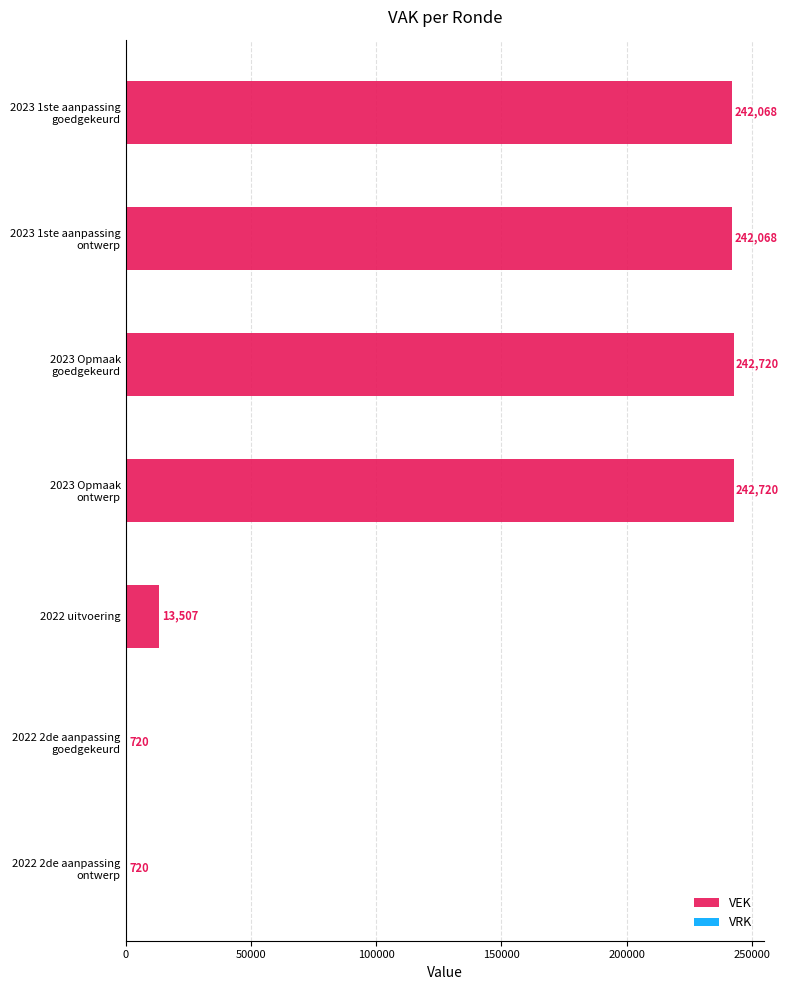

What is the sum of all values?

984523